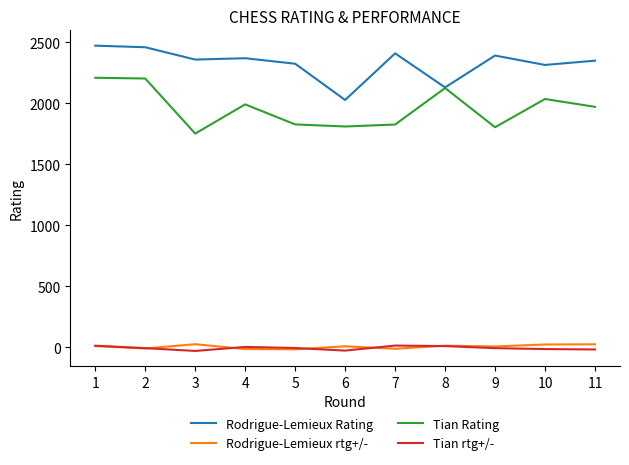

Which series changed the most between 1 and 11?

Tian Rating